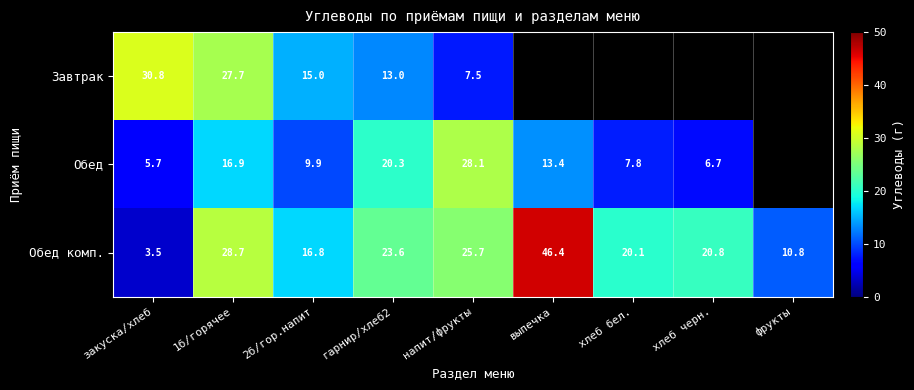

Is the value of Обед at закуска/хлеб greater than the value of Обед комп. at 2б/гор.напит?

No